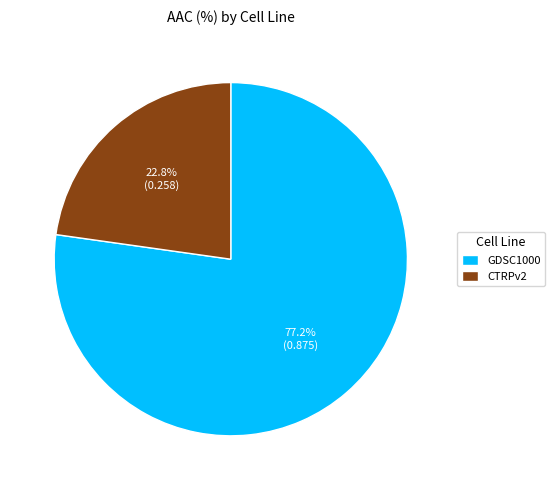

To the nearest percent, what is the difference between the largest and smallest slice percentages?

54%